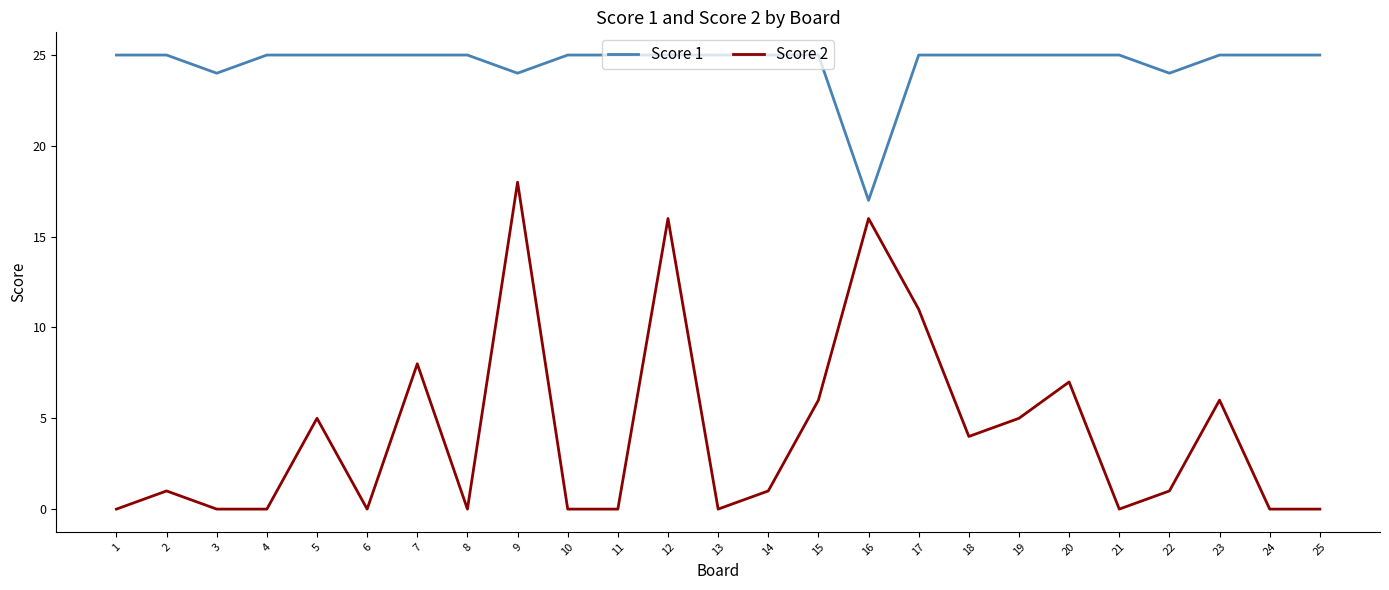

What is the maximum value shown in the chart?

25